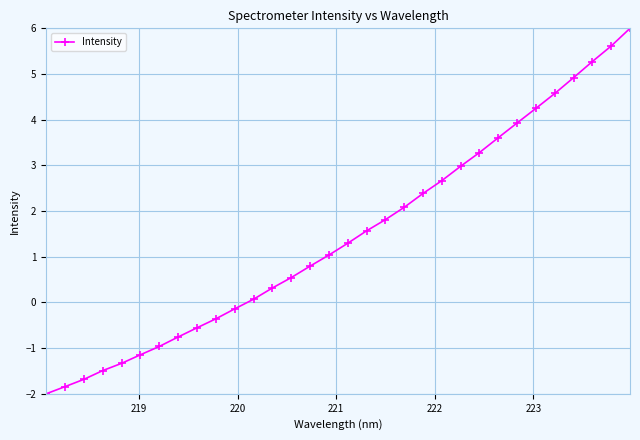

What is the value of the 24th point from the left?

3.3